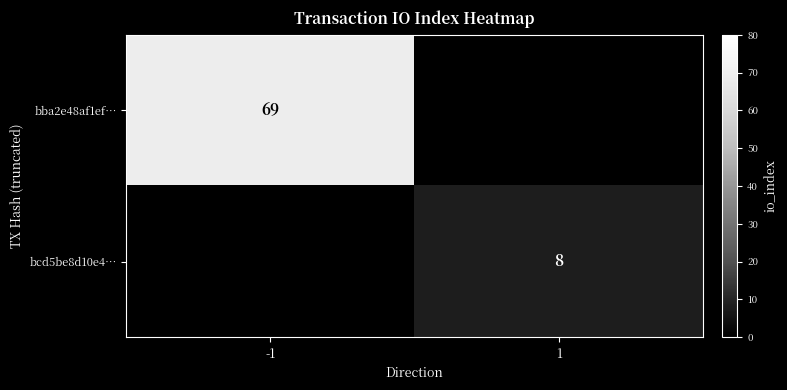

At how many categories does at least one series exceed 29?

1